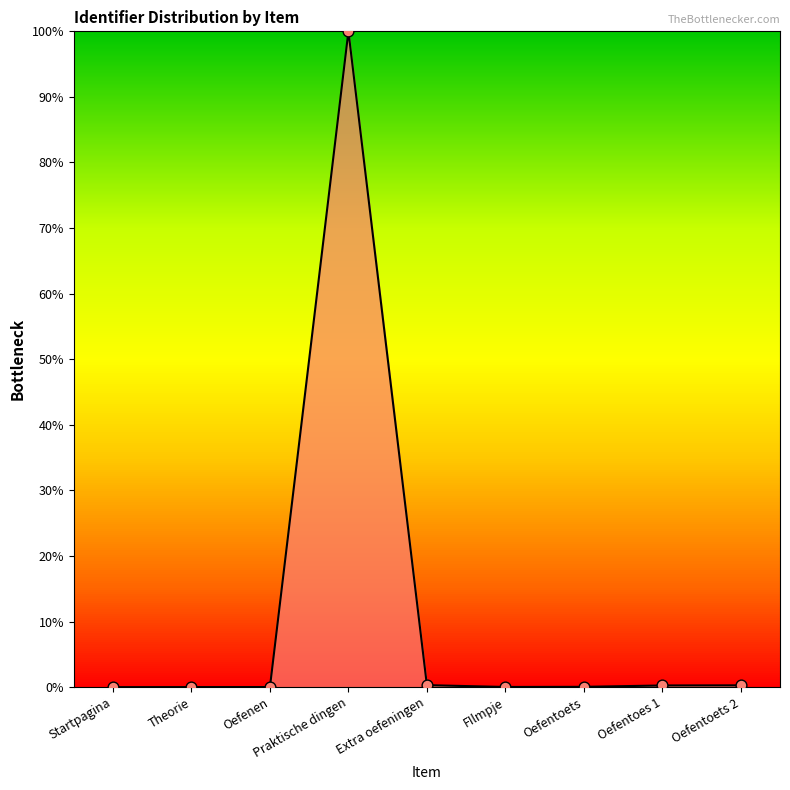

Between Oefenen and Praktische dingen, which is larger?

Praktische dingen